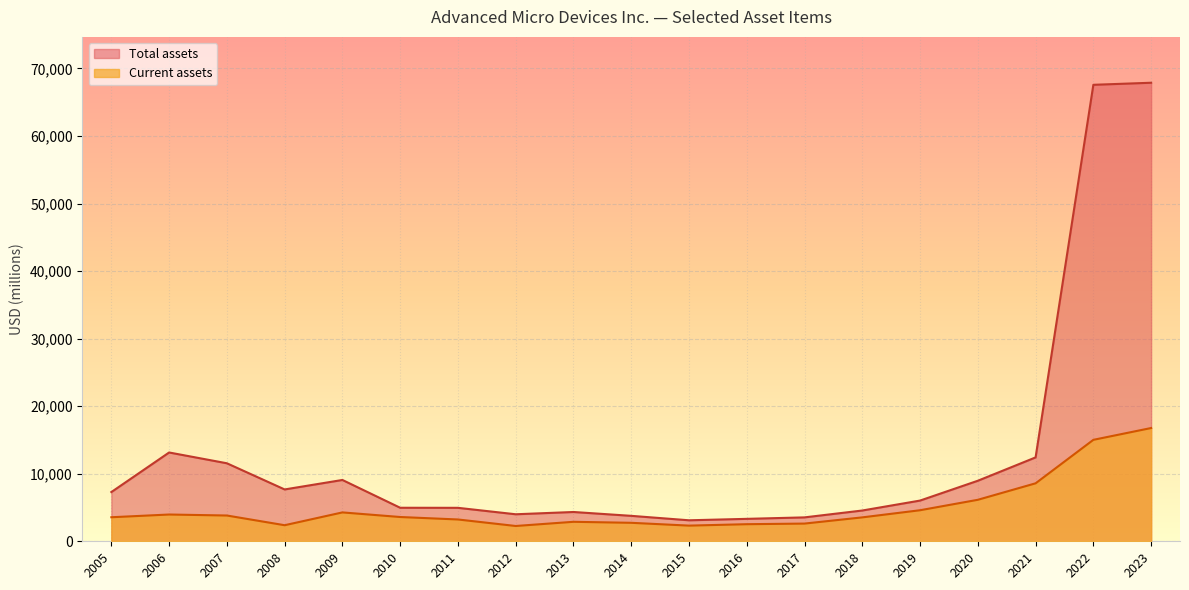

At which category is the sum across all series the highest?

2023